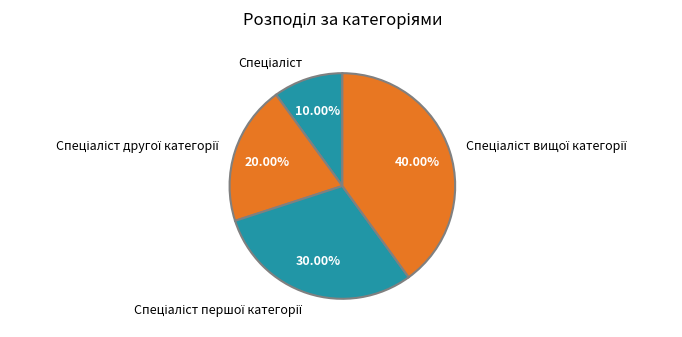

To the nearest percent, what is the difference between the largest and smallest slice percentages?

30%